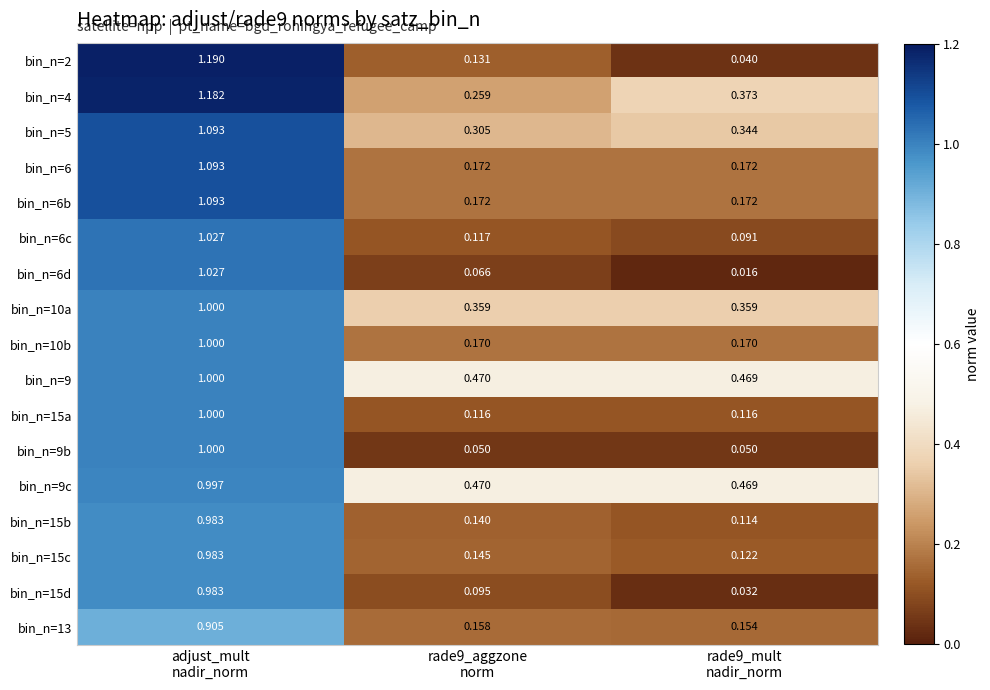

At how many categories does at least one series exceed 0?

3